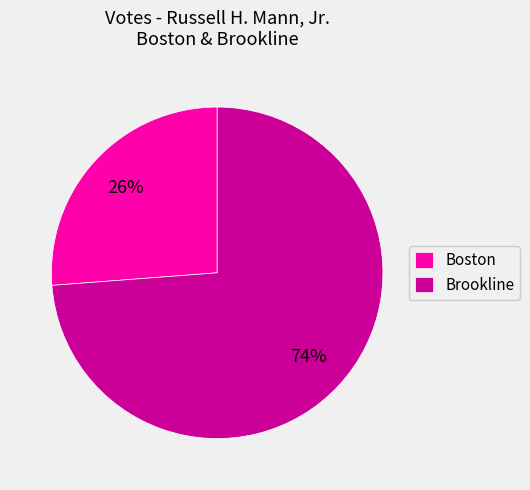

What is the ratio of the value at Boston to the value at Brookline?

0.4